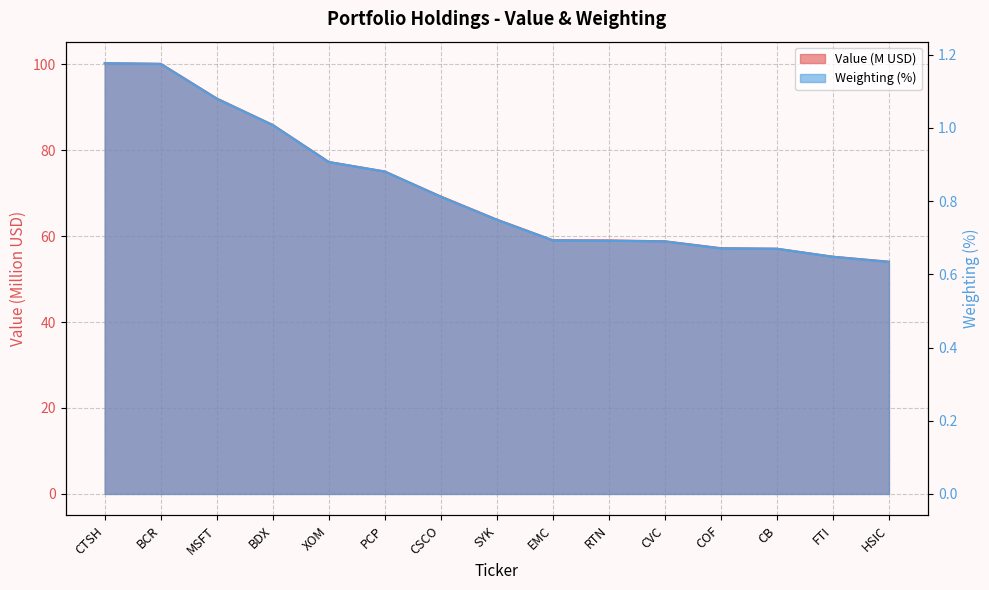

True or false: Weighting has more than 0 points higher than both neighbors.

False